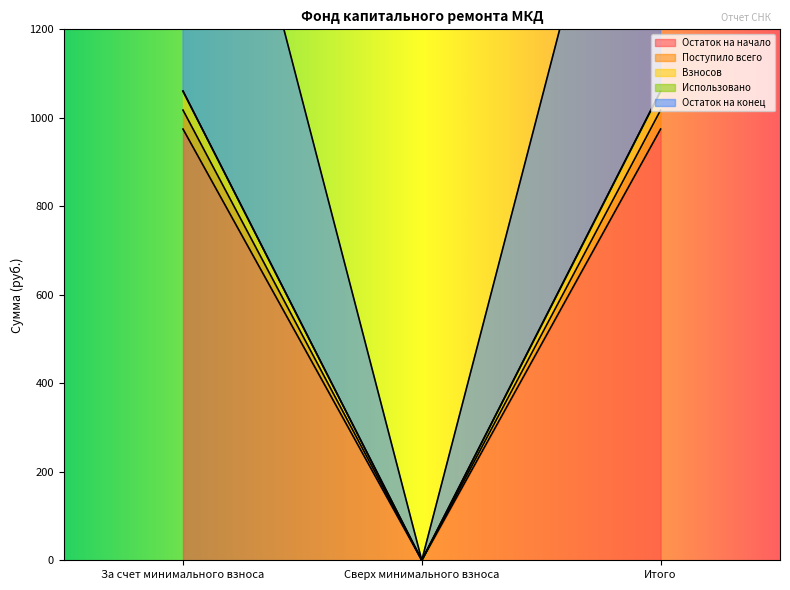

What is the difference between the second highest and minimum values in the Взносов series?

1060.3